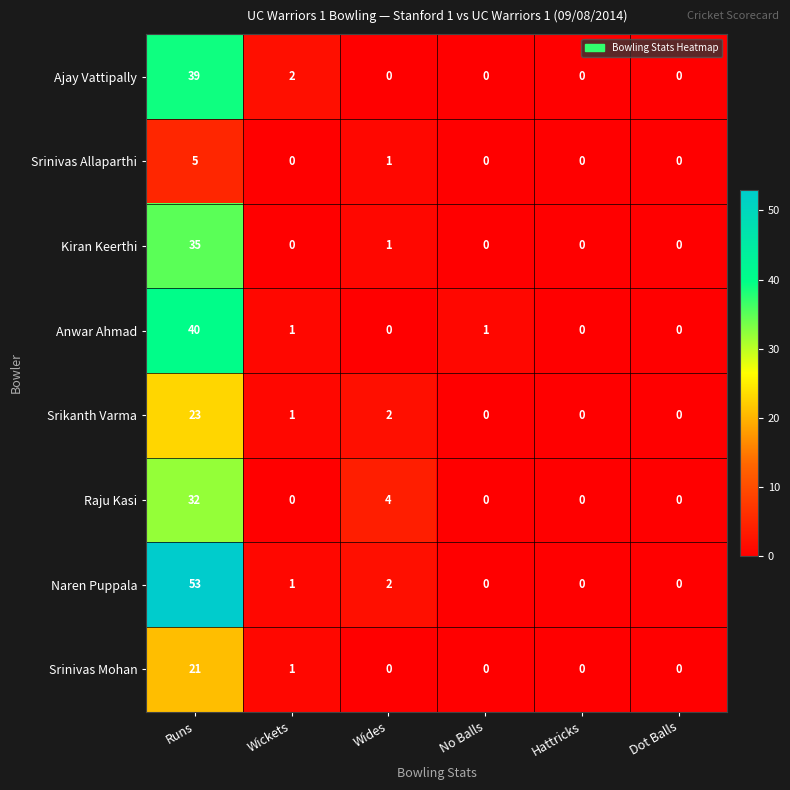

The Srinivas Allaparthi series shows 0 at Dot Balls. True or false?

True